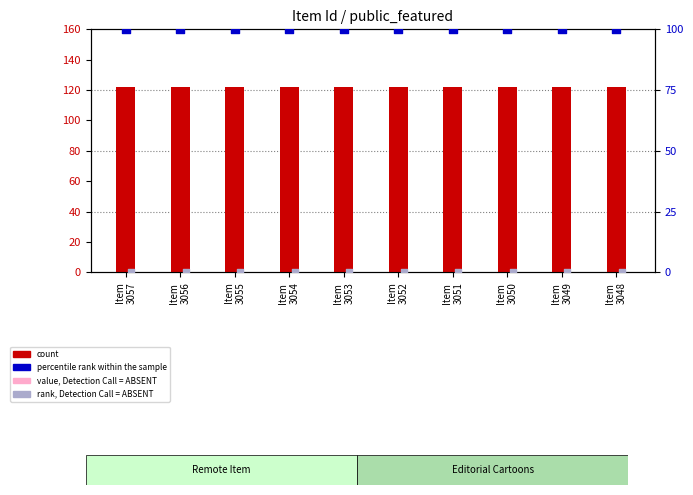

What is the total value across all series at Item
3051?

222.0